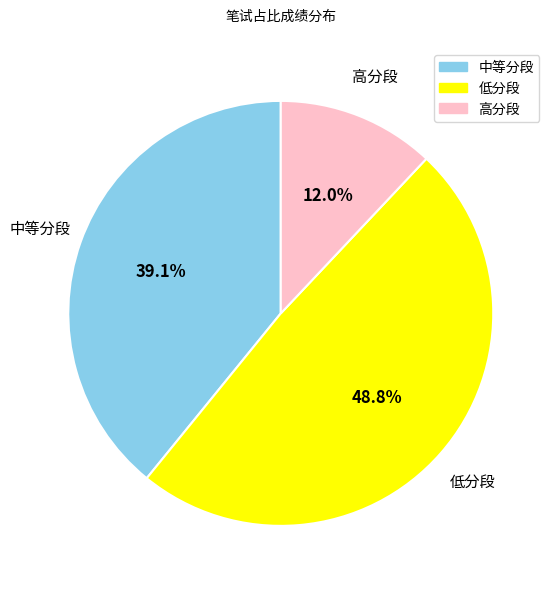

Is there a majority slice in this chart?

No